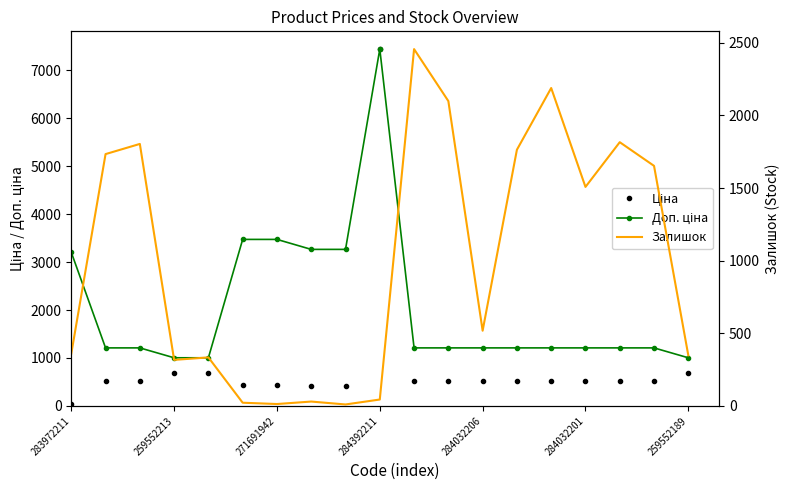

What is the difference between the maximum and minimum values in the Доп. ціна series?

6440.5